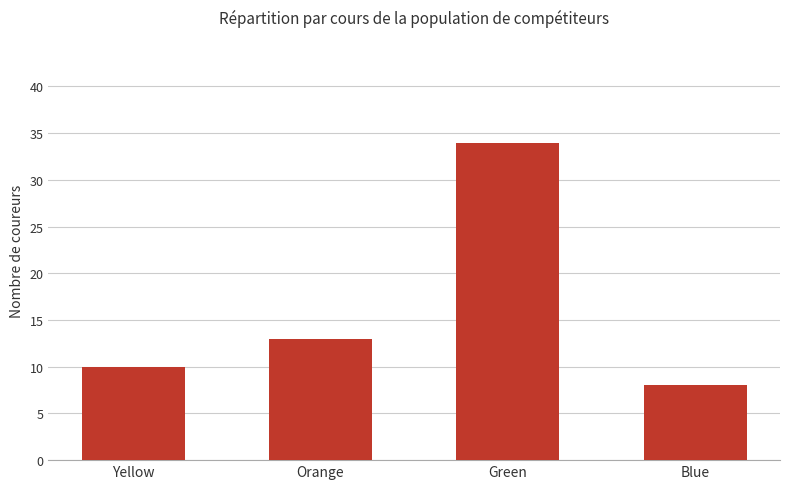

How many series are shown in this chart?

1